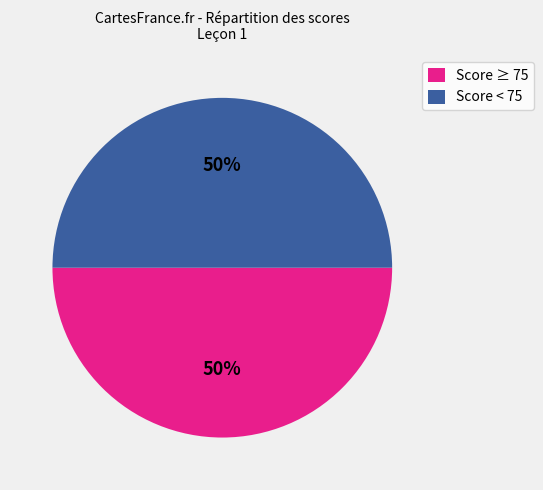

Count the number of slices in the pie.

2